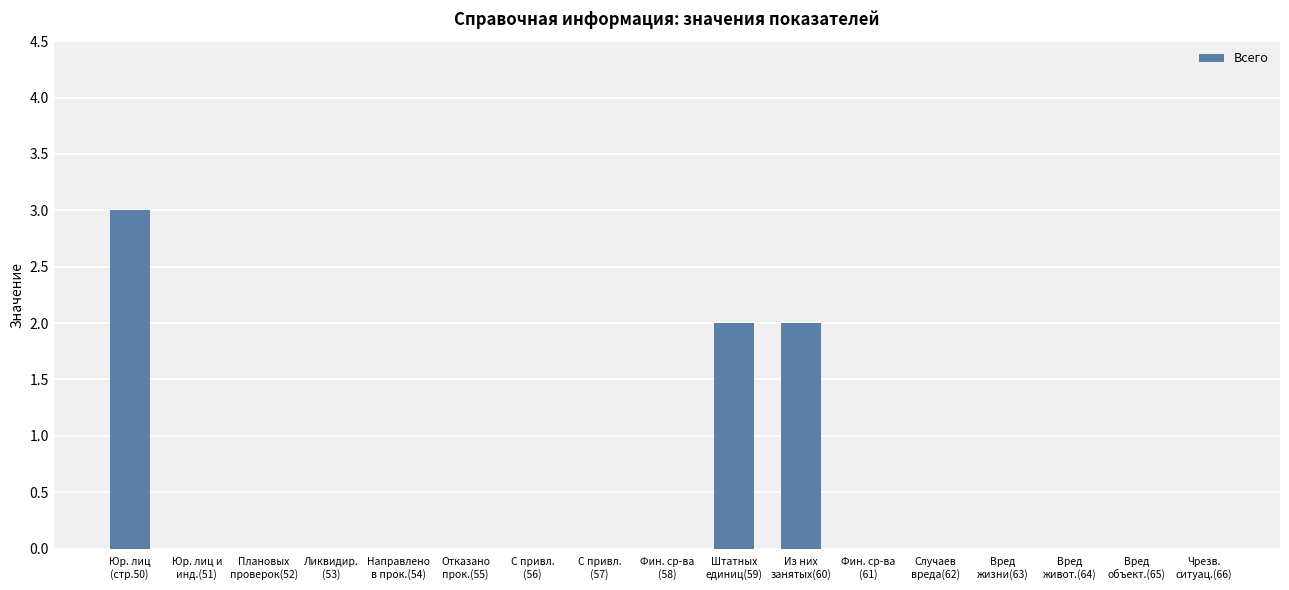

What is the sum of all values?

7